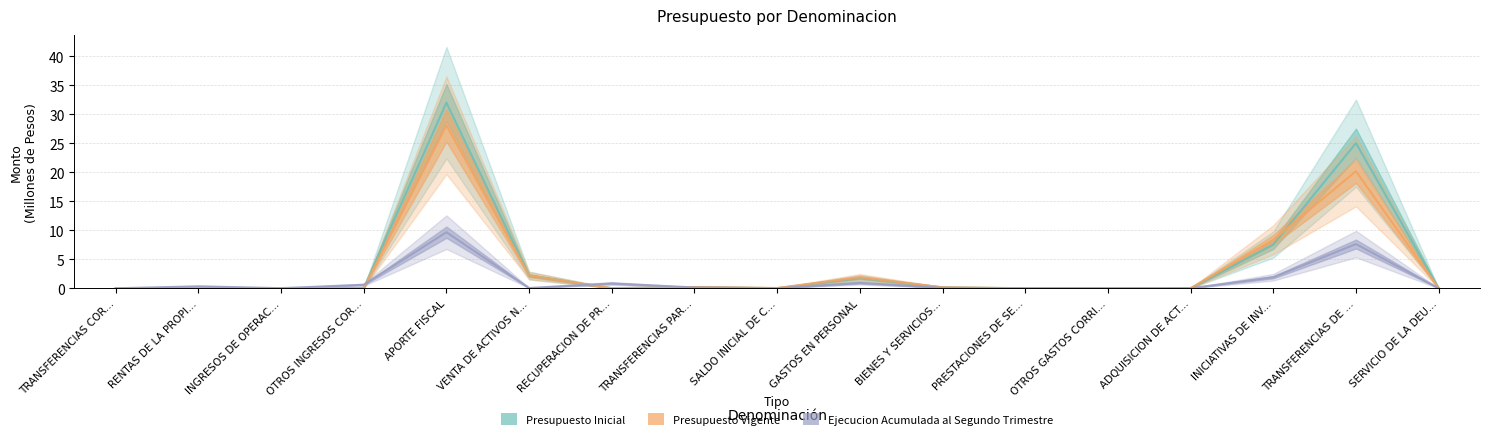

Which series has the largest total across all categories?

Presupuesto Inicial